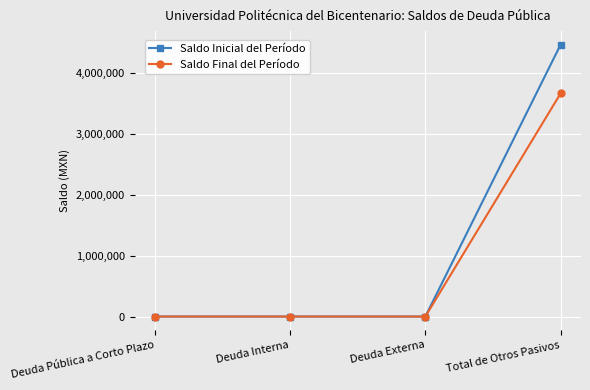

The Saldo Inicial del Período series shows 7972930.9 at Total de Otros Pasivos. True or false?

False